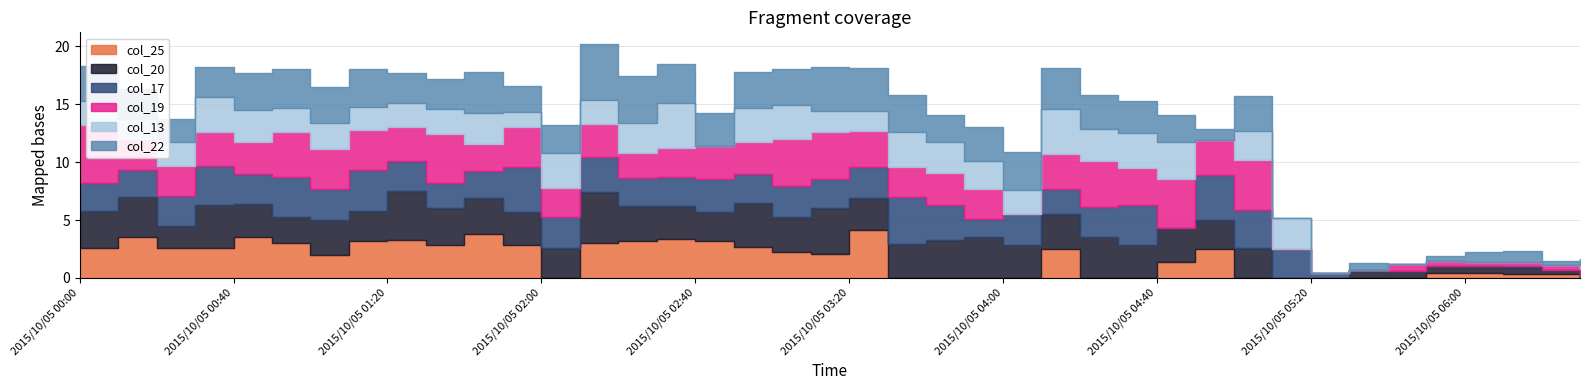

Where is the first local minimum for col_25?

2015/10/05 01:00